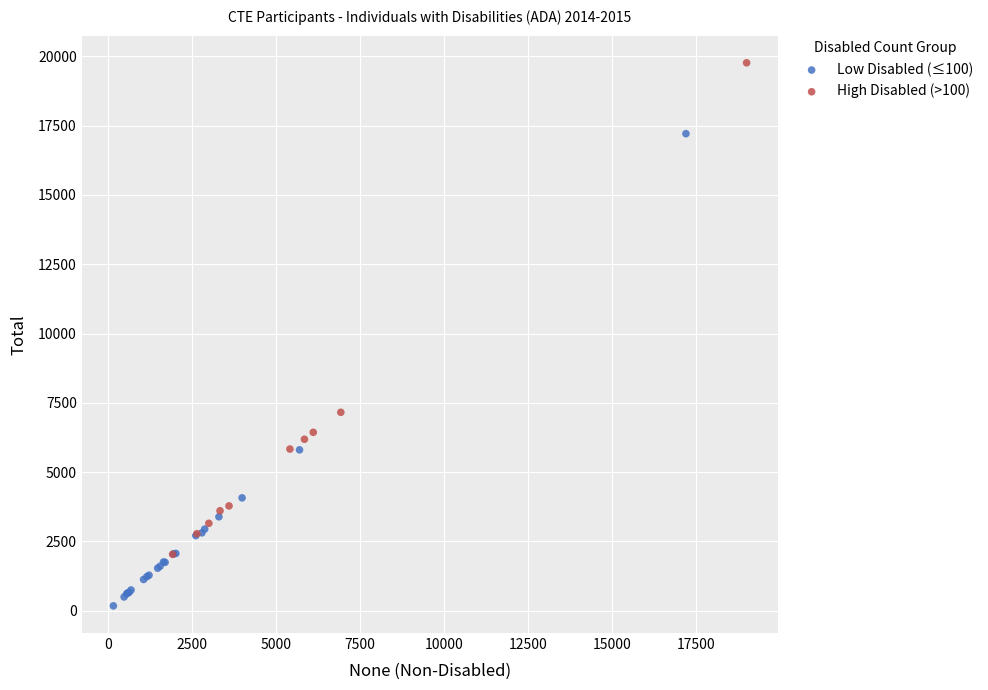

Which series reaches the maximum Y coordinate?

High Disabled (>100)